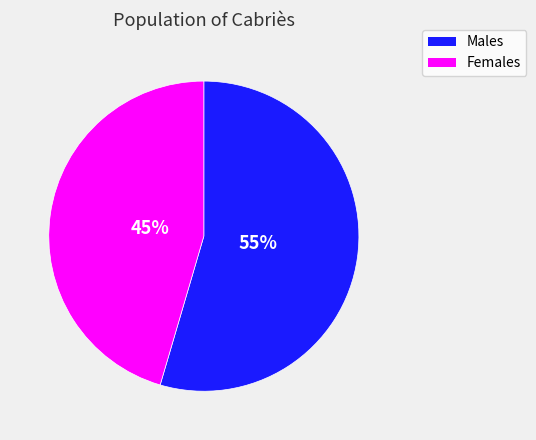

Count the number of slices in the pie.

2